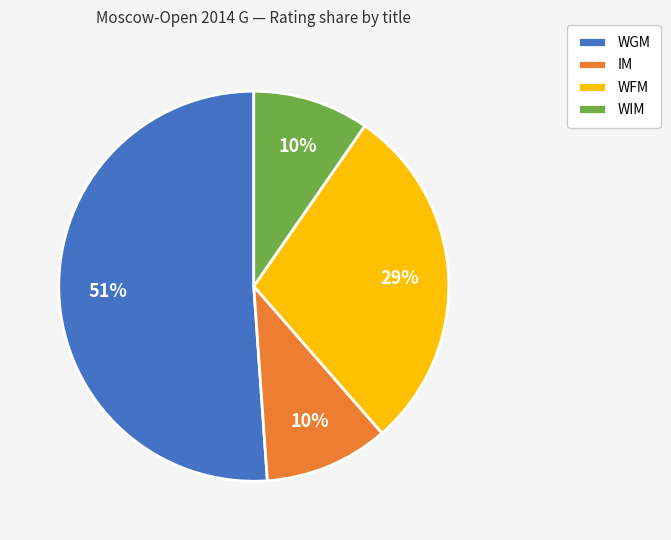

To the nearest percent, what is the difference between the WIM and WGM slice percentages?

41%